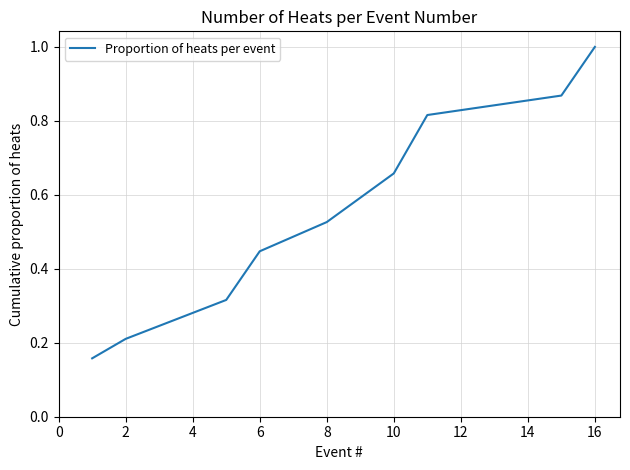

How many lines are shown in the chart?

1